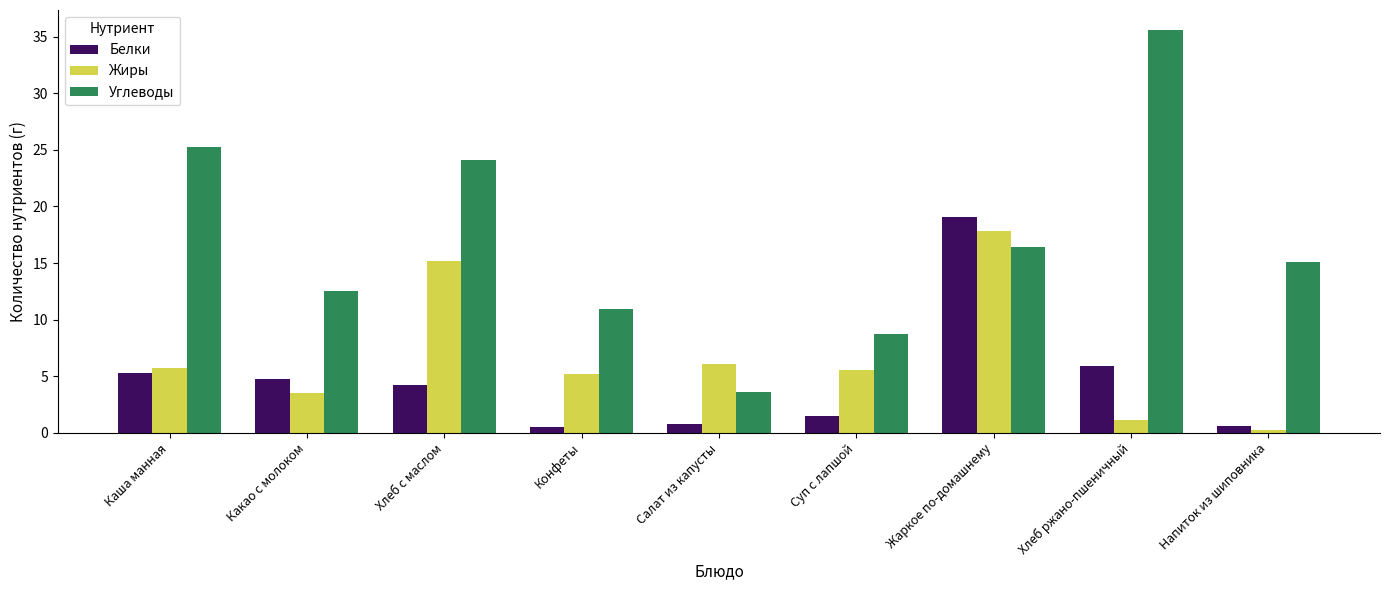

Between Хлеб с маслом and Напиток из шиповника, which series saw the biggest shift?

Жиры